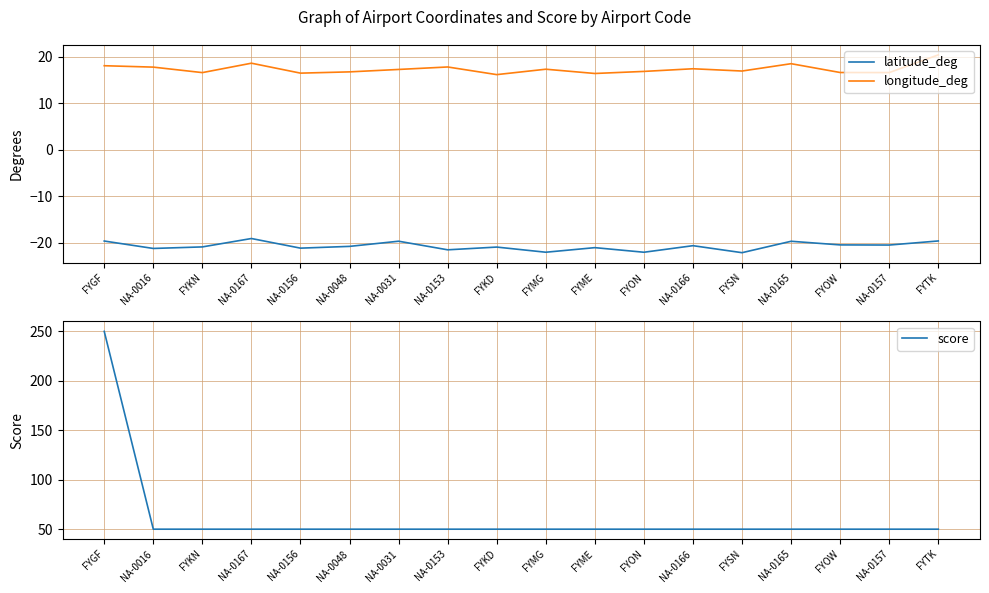

What is the sum of all longitude_deg values?

313.4